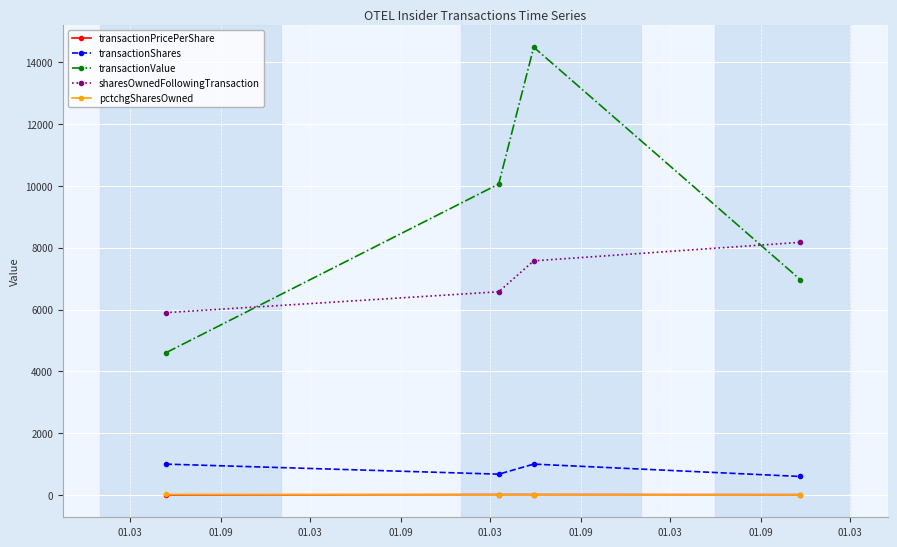

What is the maximum value for sharesOwnedFollowingTransaction?

8174.0